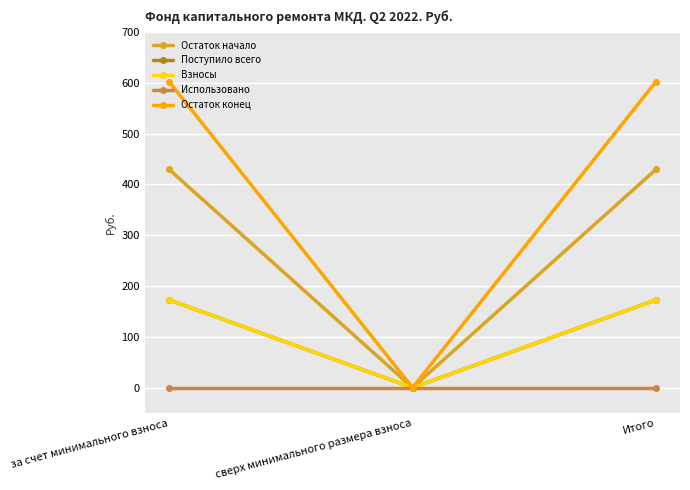

True or false: Остаток начало has a value of 0.0 at сверх минимального размера взноса.

True